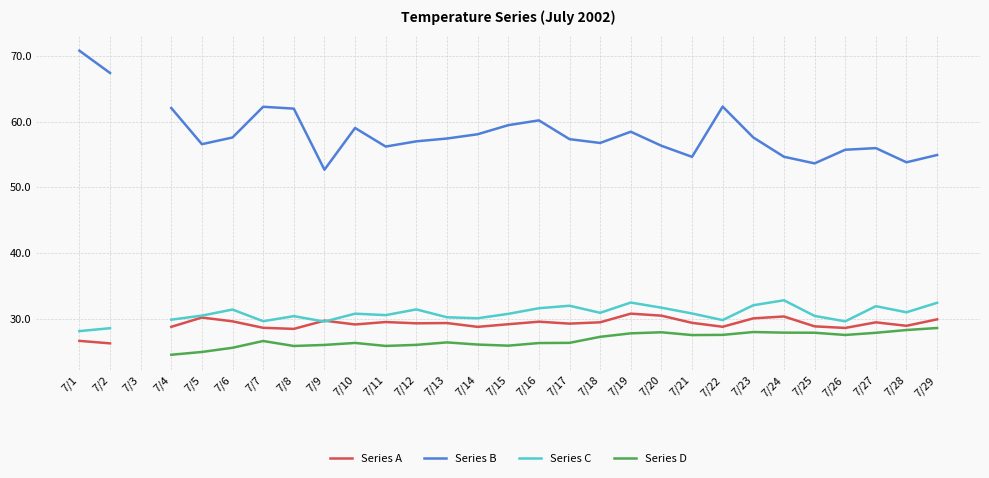

How many distinct data groups are displayed?

4